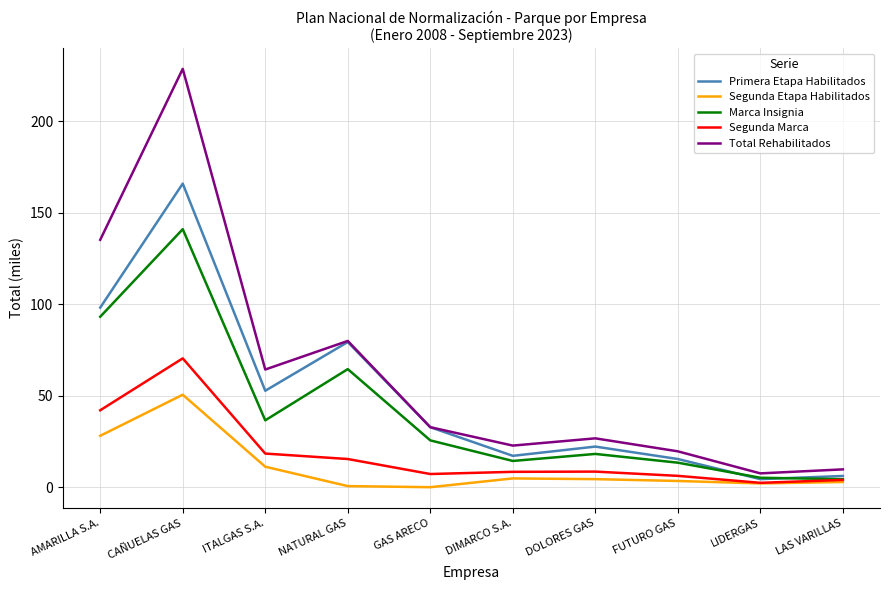

Rank the series by their maximum value, from lowest to highest.

Segunda Etapa Habilitados, Segunda Marca, Marca Insignia, Primera Etapa Habilitados, Total Rehabilitados